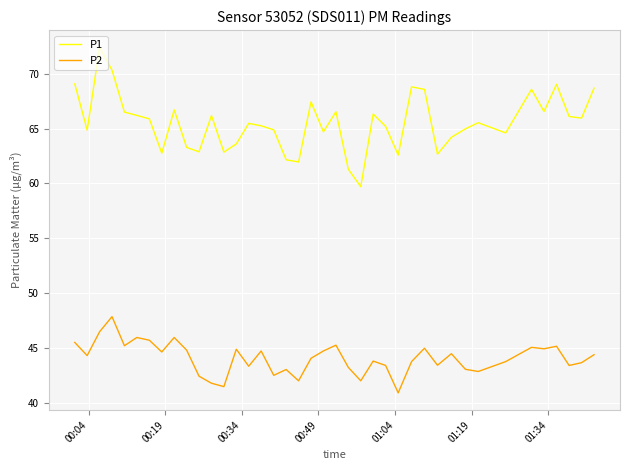

Which series has the largest total across all categories?

P1